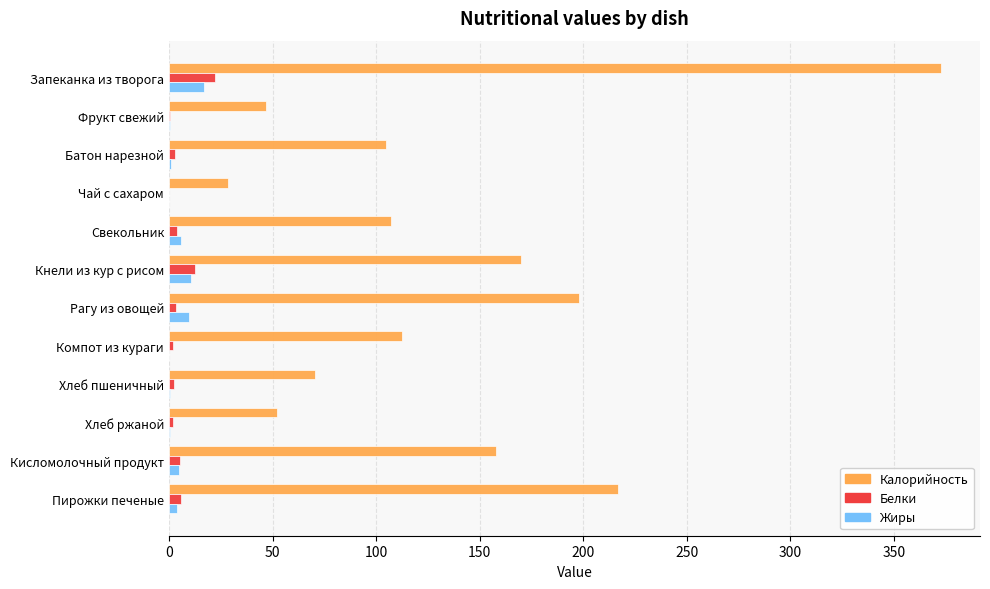

Between Батон нарезной and Чай с сахаром, which series saw the biggest shift?

Калорийность